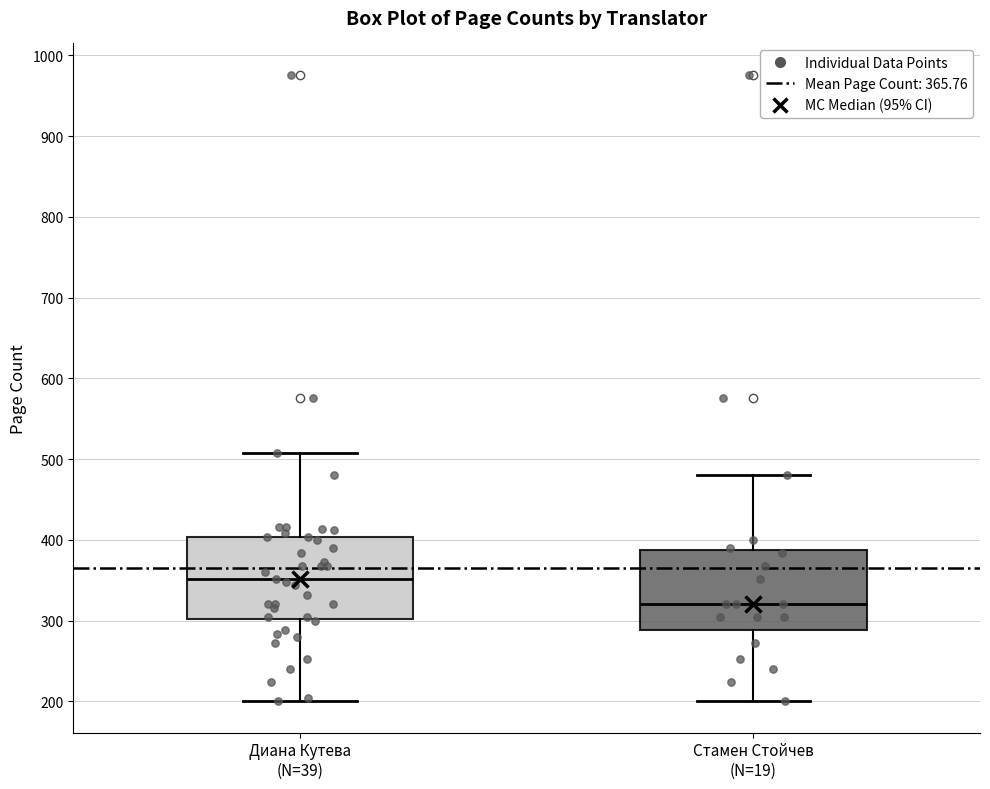

Reading left to right, transcribe this box plot: for each box, give where its median line is, the range the box spans, and where its two whiskers end, as read against the y-axis. The values are not printed on the chart, so give them approximately, as read against the axis.

Диана Кутева (N=39): median 350, box 300 to 400, whiskers 200 to 510
Стамен Стойчев (N=19): median 320, box 290 to 390, whiskers 200 to 480